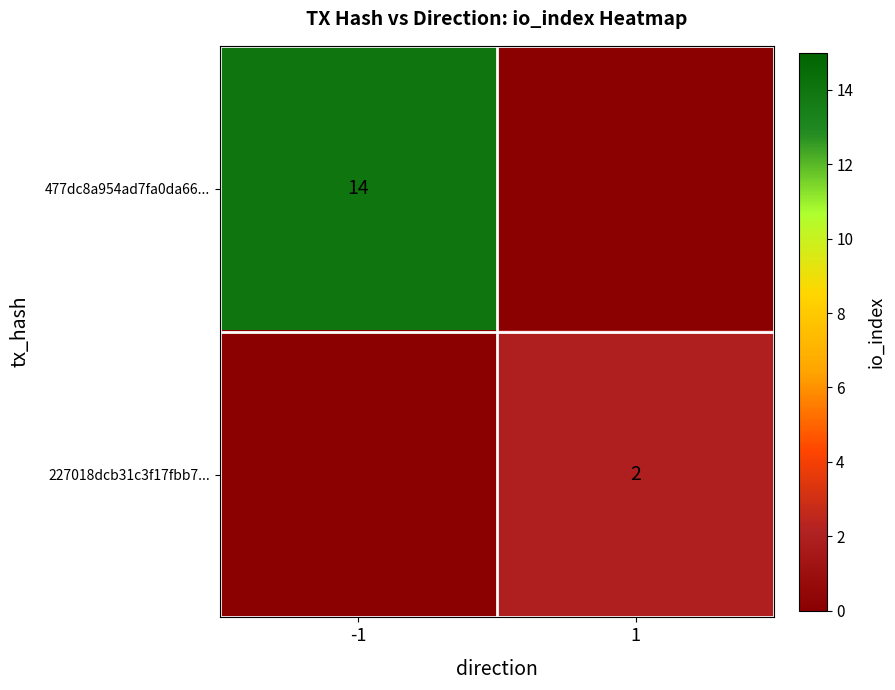

At how many categories does at least one series exceed 12?

1